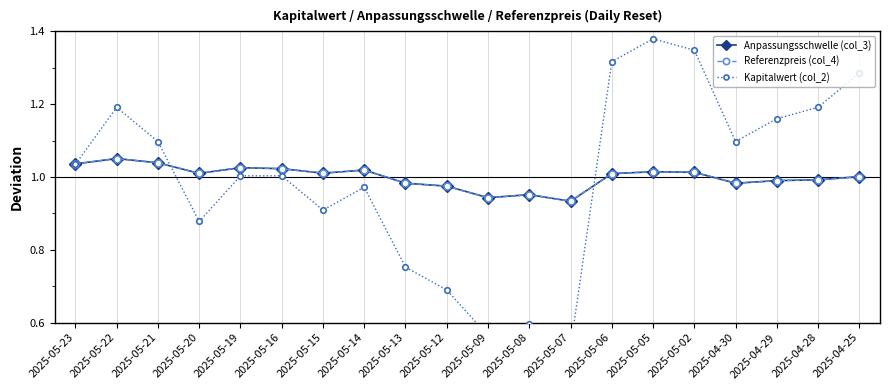

Which series changed the most between 2025-05-05 and 2025-05-02?

Kapitalwert (col_2)